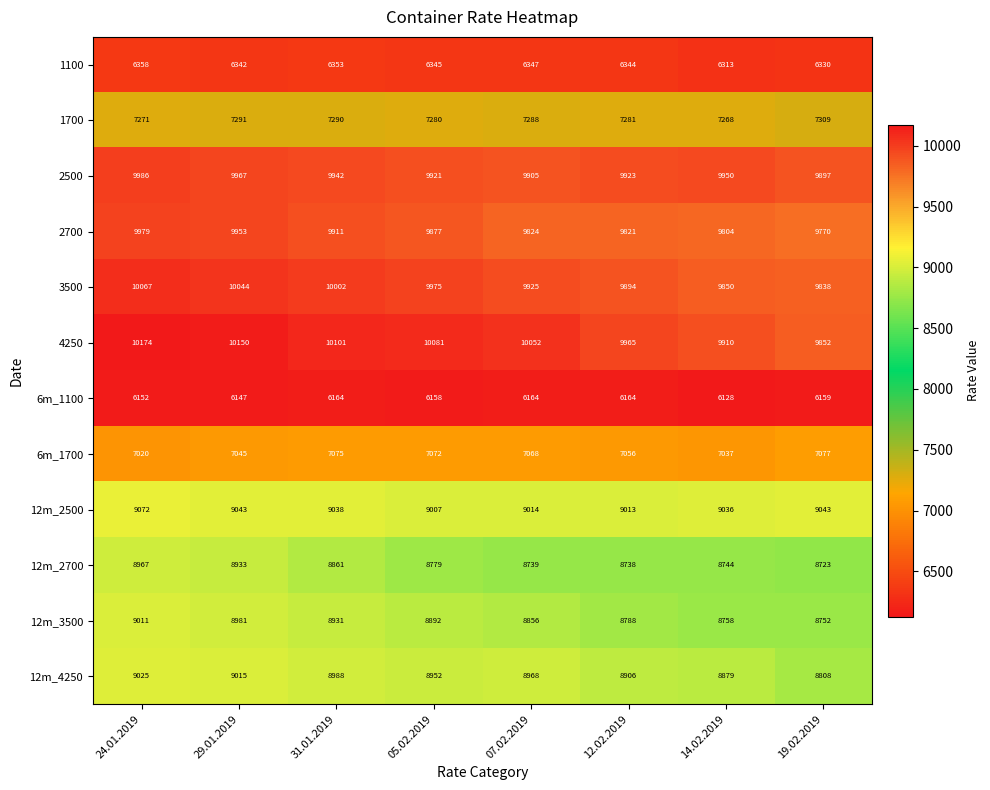

Rank the series at 29.01.2019 from lowest to highest value.

6m_1100, 1100, 6m_1700, 1700, 12m_2700, 12m_3500, 12m_4250, 12m_2500, 2700, 2500, 3500, 4250